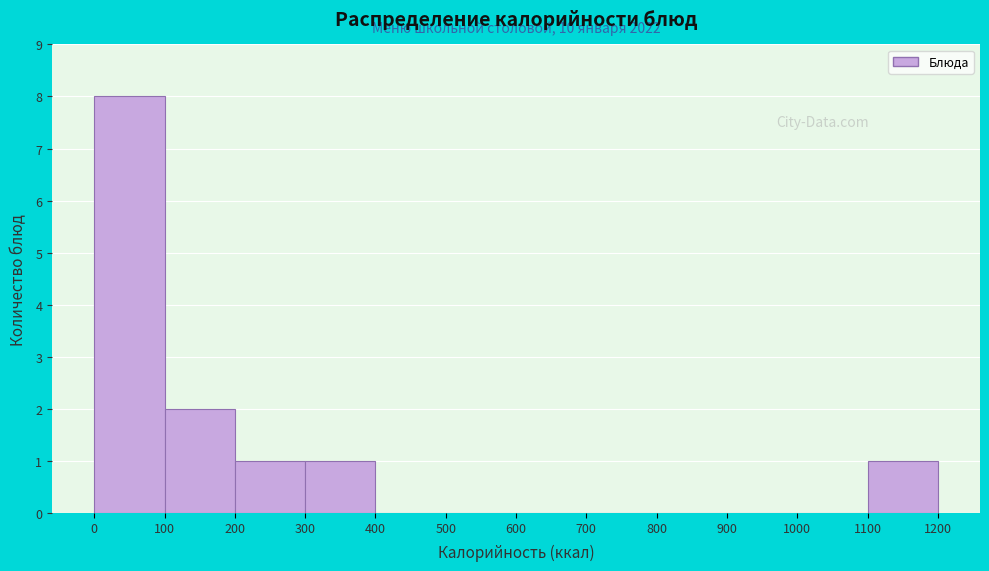

Over which range of the x-axis is the bar tallest?

0 to 100